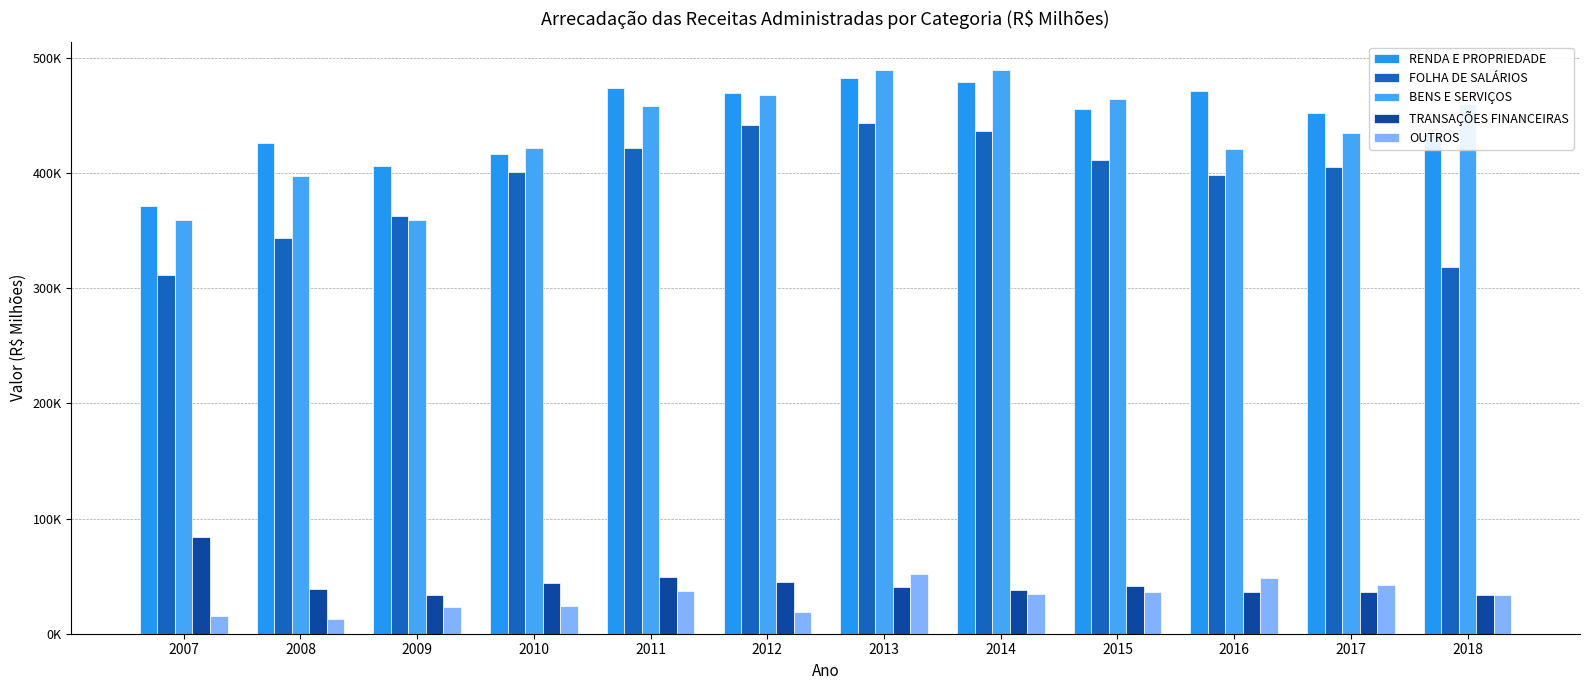

Which category has the lowest value across all series?

2008